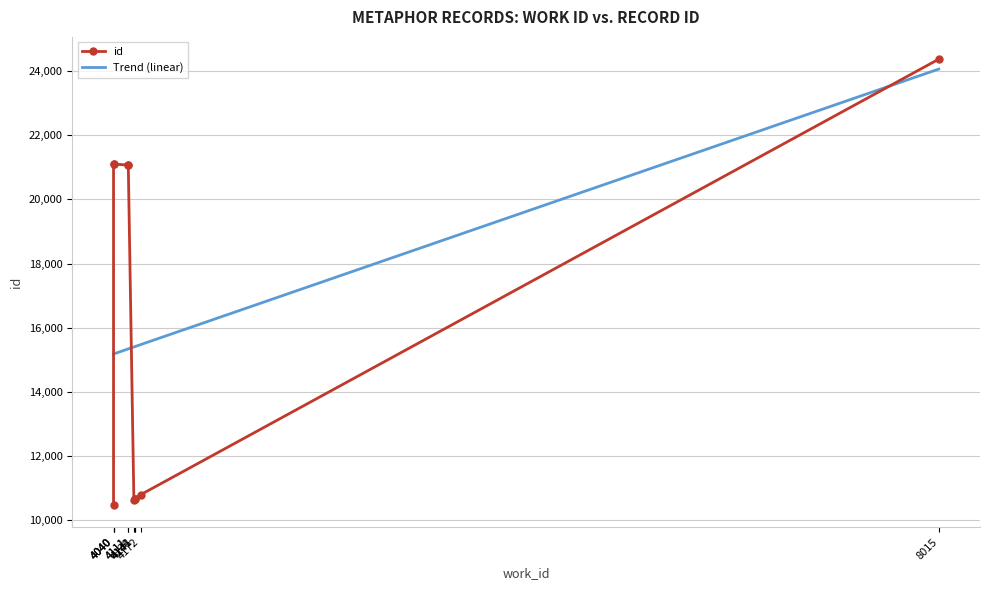

Rank the series by their average value, from highest to lowest.

Trend (linear), id